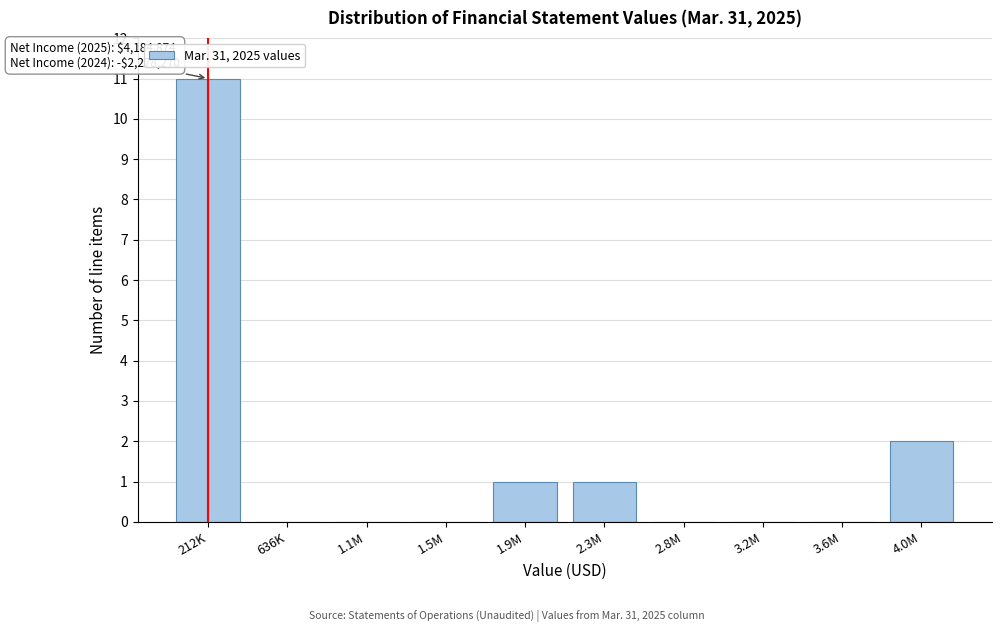

Reading left to right, extract all data points from this chart.

212K=11	636K=0	1.1M=0	1.5M=0	1.9M=1	2.3M=1	2.8M=0	3.2M=0	3.6M=0	4.0M=2